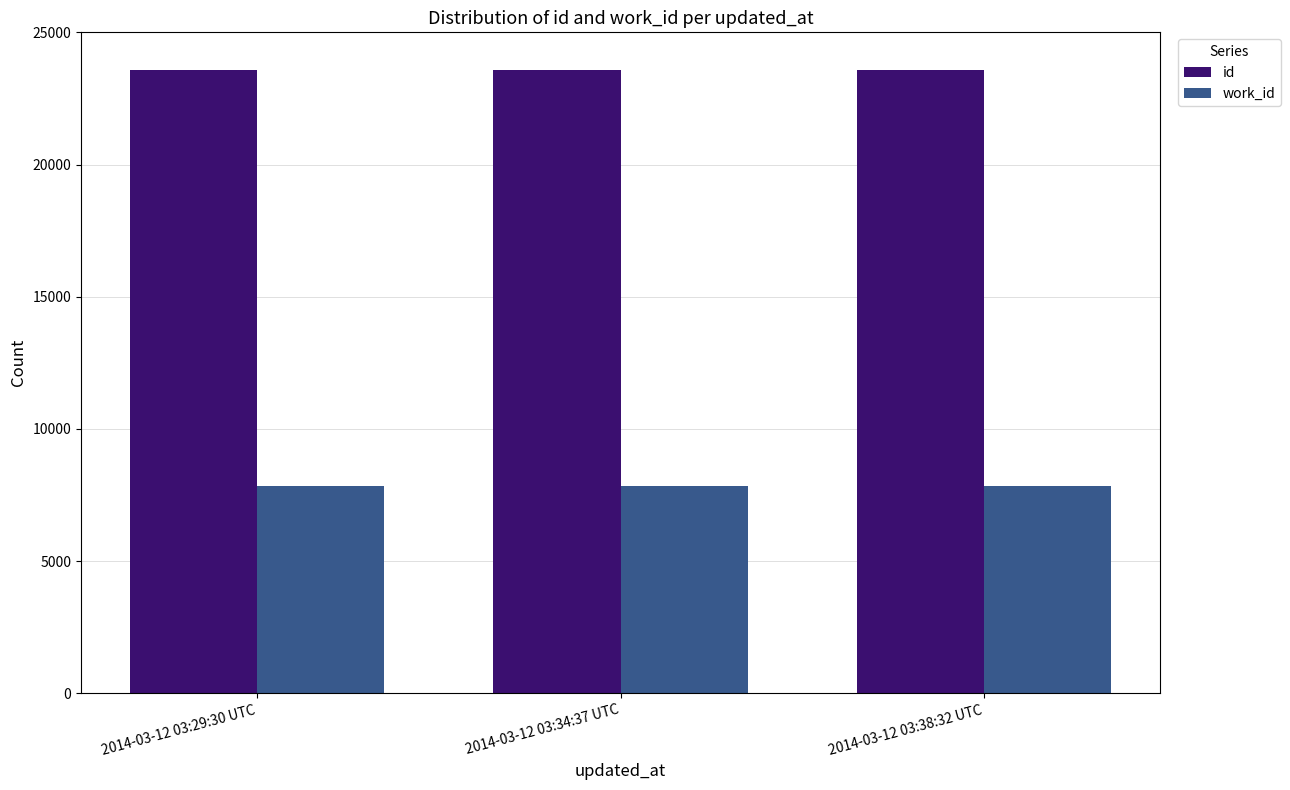

List the series in order of their overall mean, lowest first.

work_id, id